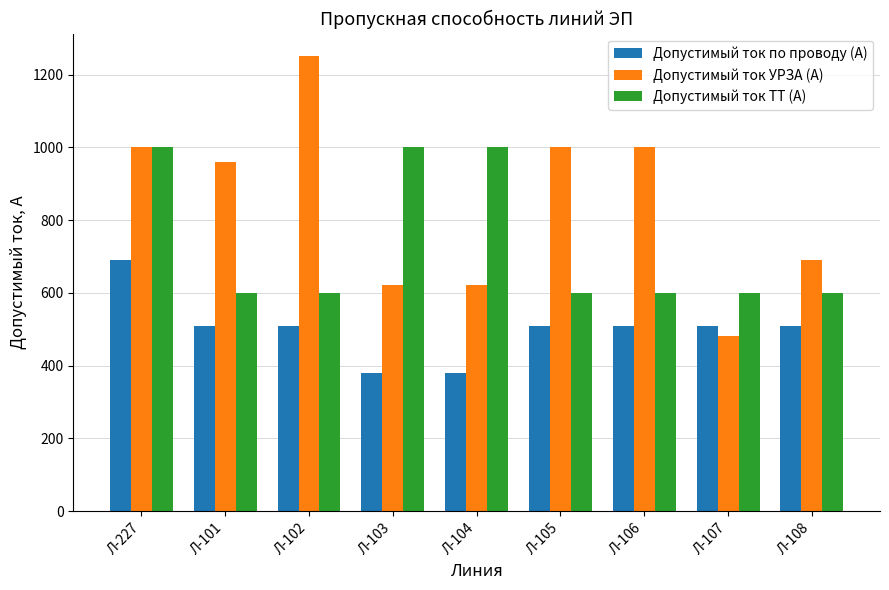

Does the chart contain any negative values?

No